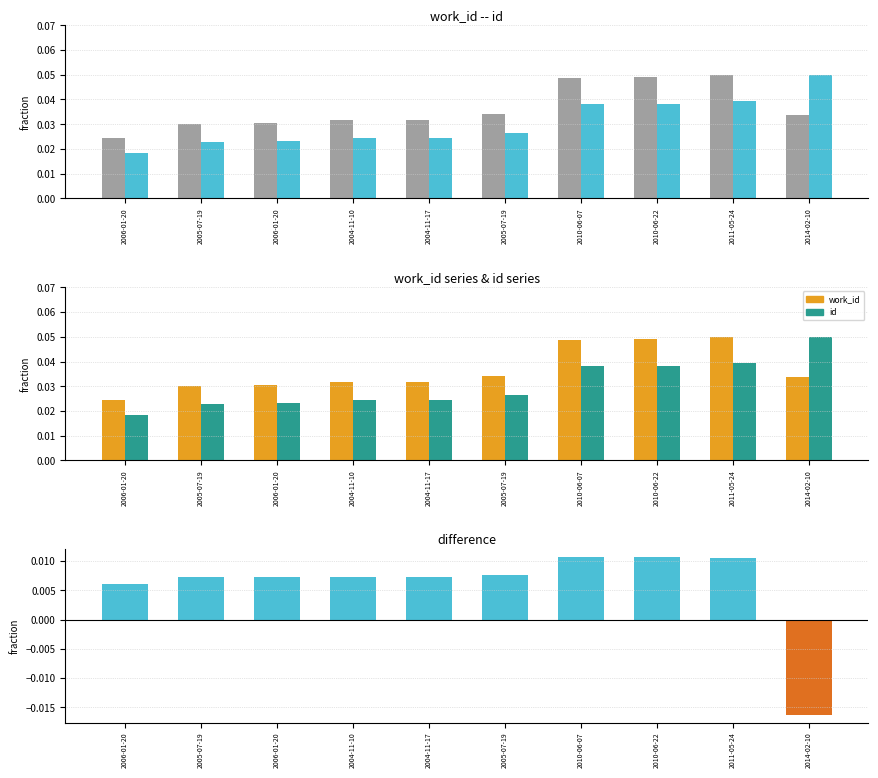

At which category does the chart reach its minimum across all series?

2014-02-10